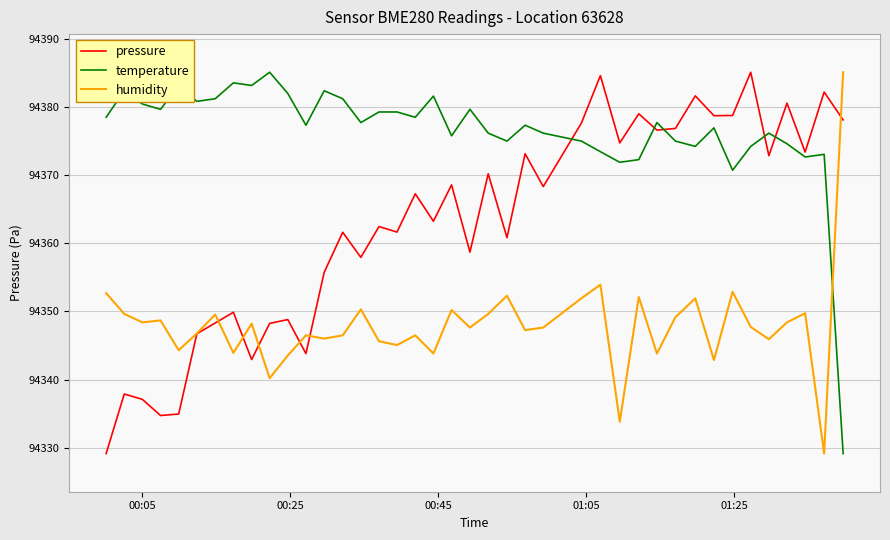

Which series has the largest total across all categories?

temperature